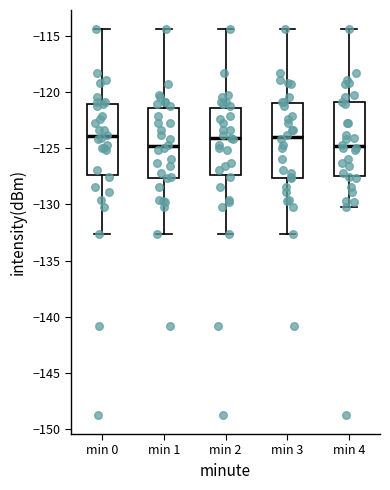

Reading left to right, read every box against the y-axis: the position of its median line, the range the box covers, and the ends of its whiskers. The values are not printed on the chart, so give them approximately, as read against the axis.

min 0: median -124.0, box -127.5 to -121.0, whiskers -132.5 to -114.5
min 1: median -125.0, box -127.5 to -121.5, whiskers -132.5 to -114.5
min 2: median -124.0, box -127.5 to -121.5, whiskers -132.5 to -114.5
min 3: median -124.0, box -127.5 to -121.0, whiskers -132.5 to -114.5
min 4: median -125.0, box -127.5 to -121.0, whiskers -130.5 to -114.5